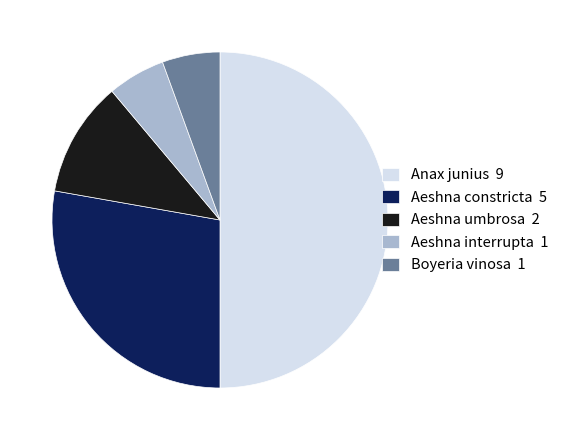

Is it true that Boyeria vinosa is 6% of the pie?

True